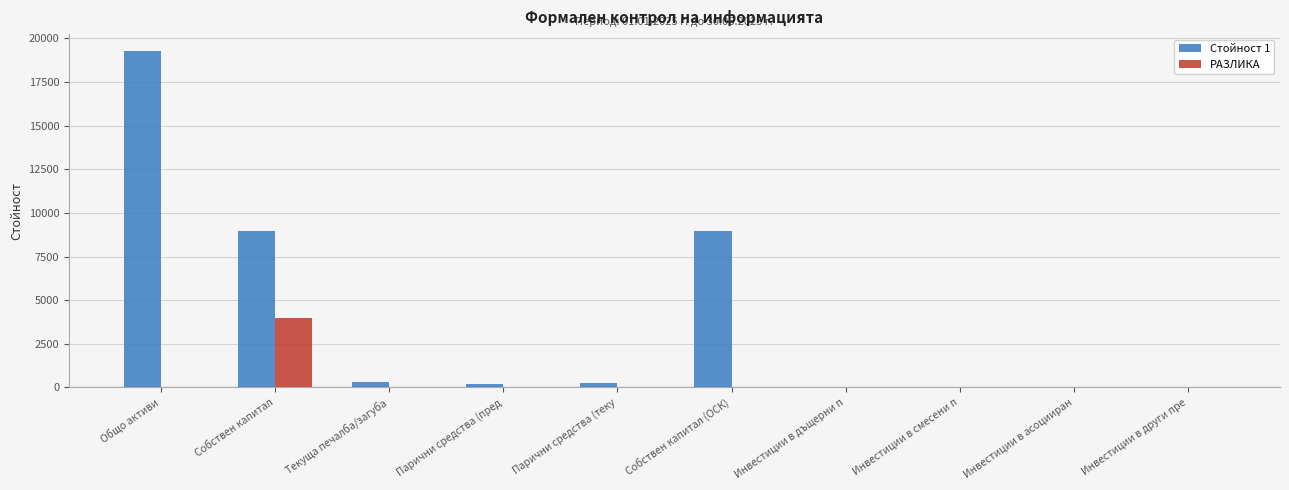

What is the sum of all РАЗЛИКА values?

3971